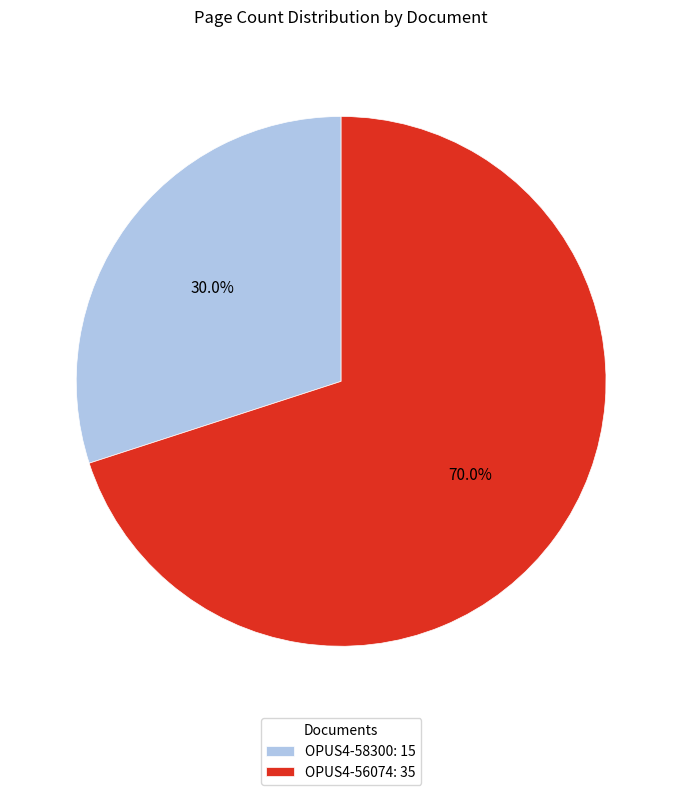

What percentage is the OPUS4-56074 slice, to the nearest percent?

70%